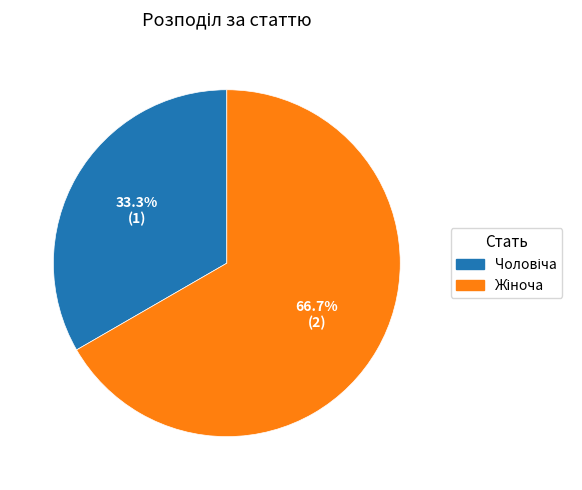

Is there any slice that represents more than half of the pie?

Yes